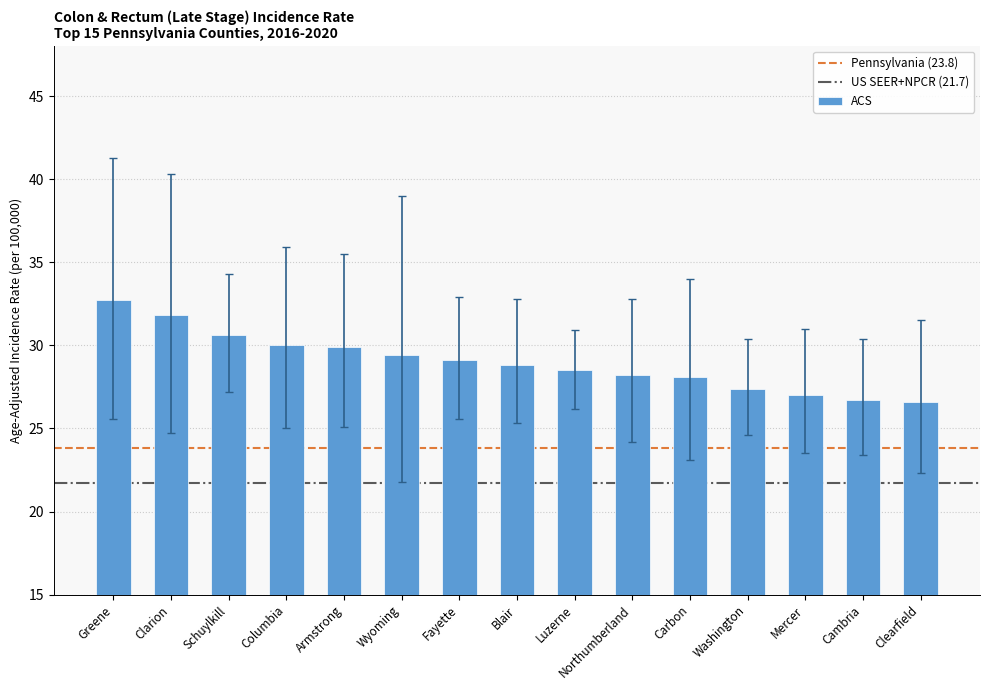

Is it true that the value at Blair is 28.8?

True